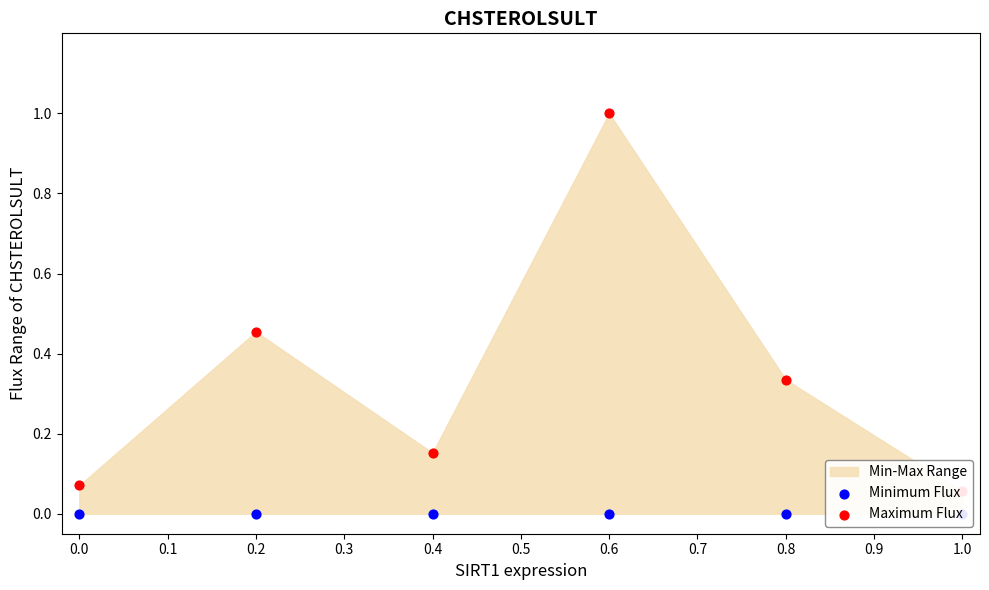

Is the value of Minimum Flux at 0.0 greater than the value of Maximum Flux at 0.0?

No